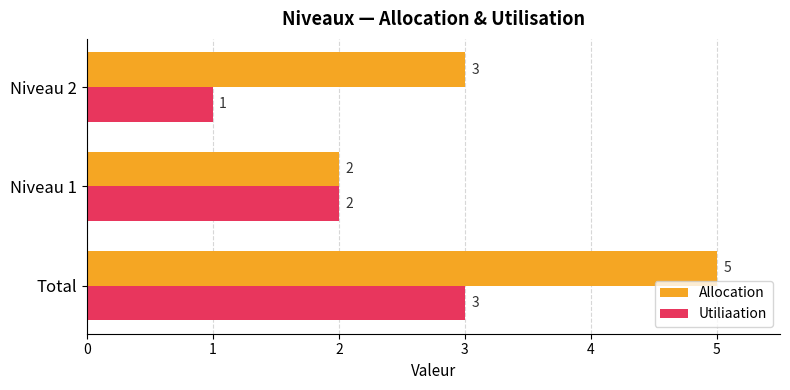

What is the sum of the Allocation values at Niveau 2 and Total?

8